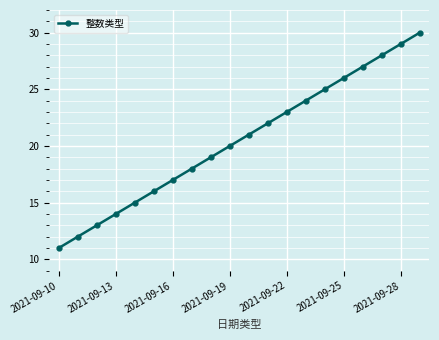

Is this an area chart (filled region under the line)?

No